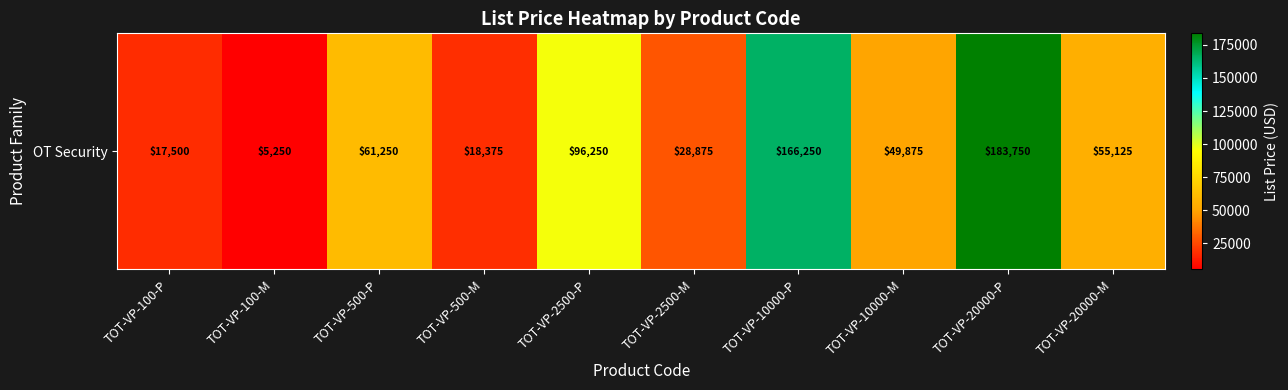

What is the smallest value displayed?

5250